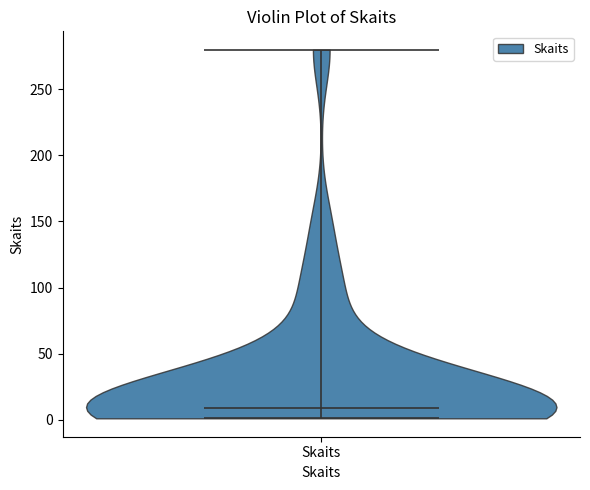

Read this violin plot against the y-axis: where its median line is, and the lowest and highest points the violin reaches. The values are not printed on the chart, so give them approximately, as read against the axis.

median line 10, lowest point 0, highest point 280